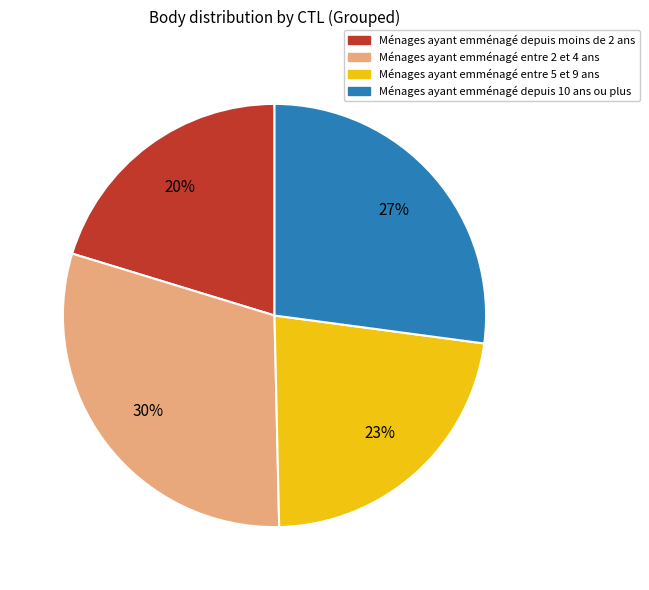

To the nearest percent, what is the average slice percentage?

25%